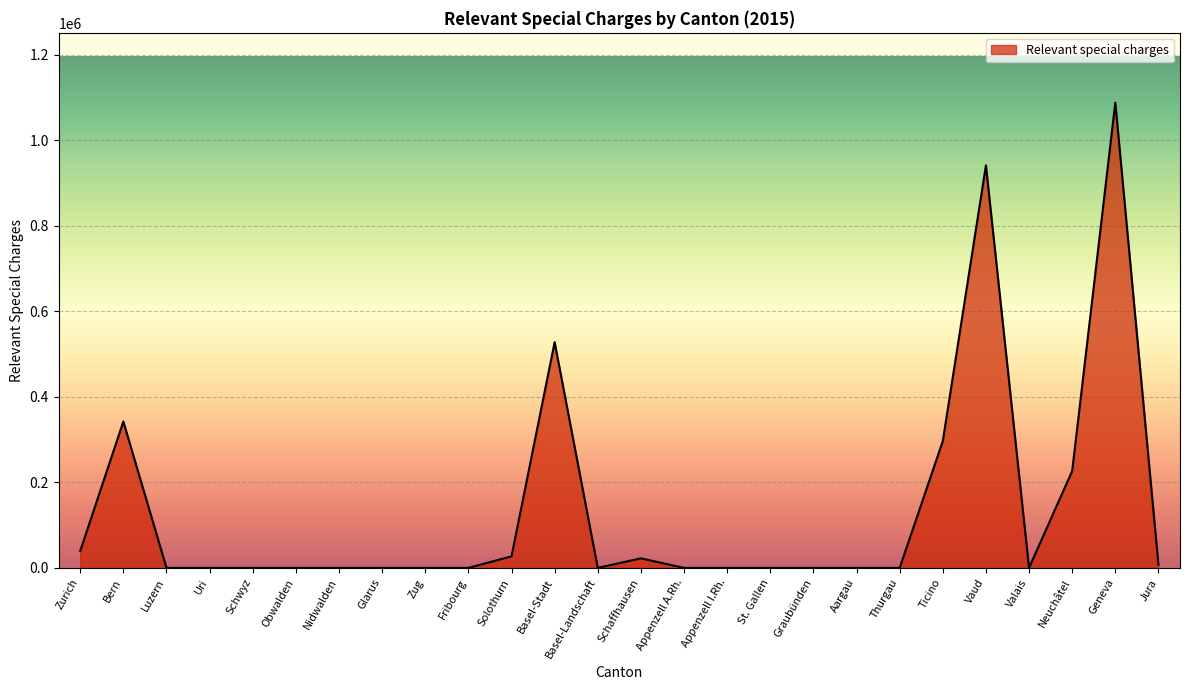

The chart shows a value of 595506.6 at Nidwalden. True or false?

False